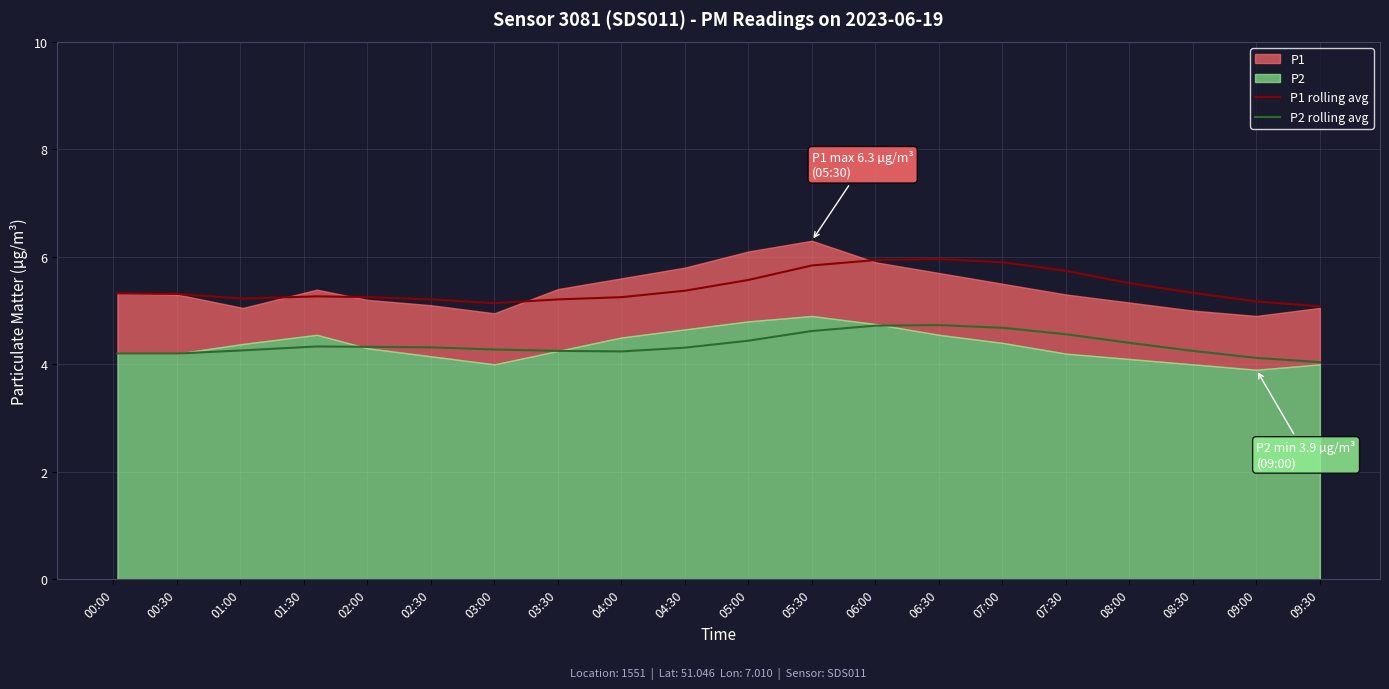

Does the chart display data point markers on the line(s)?

No